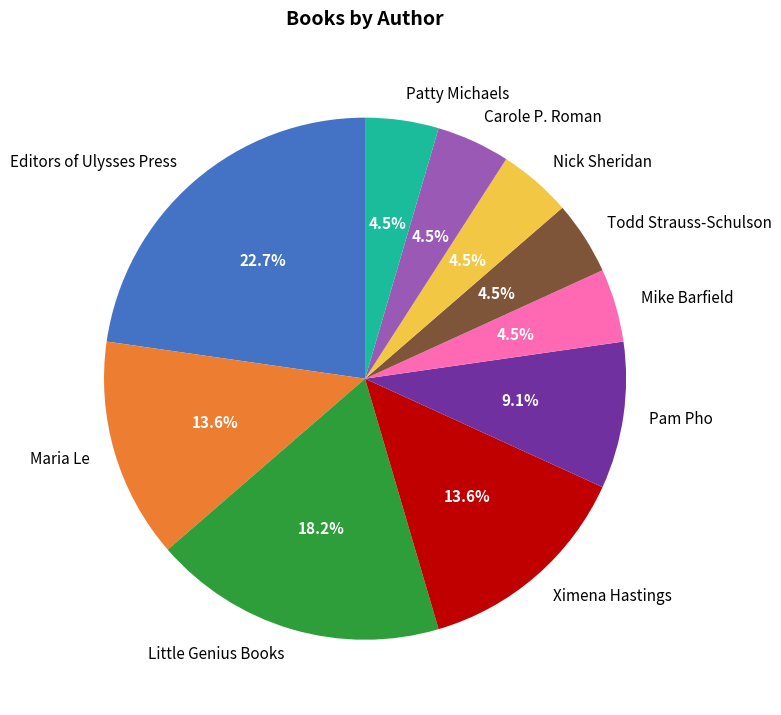

Does Todd Strauss-Schulson account for over 50% of the chart?

No